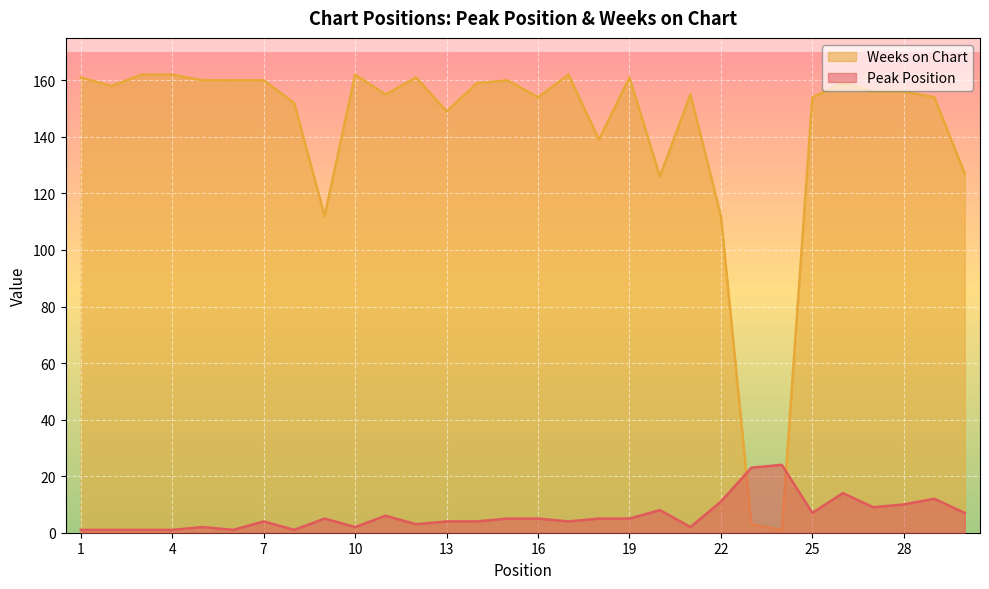

Where is Peak Position nearest to the value 12?

29